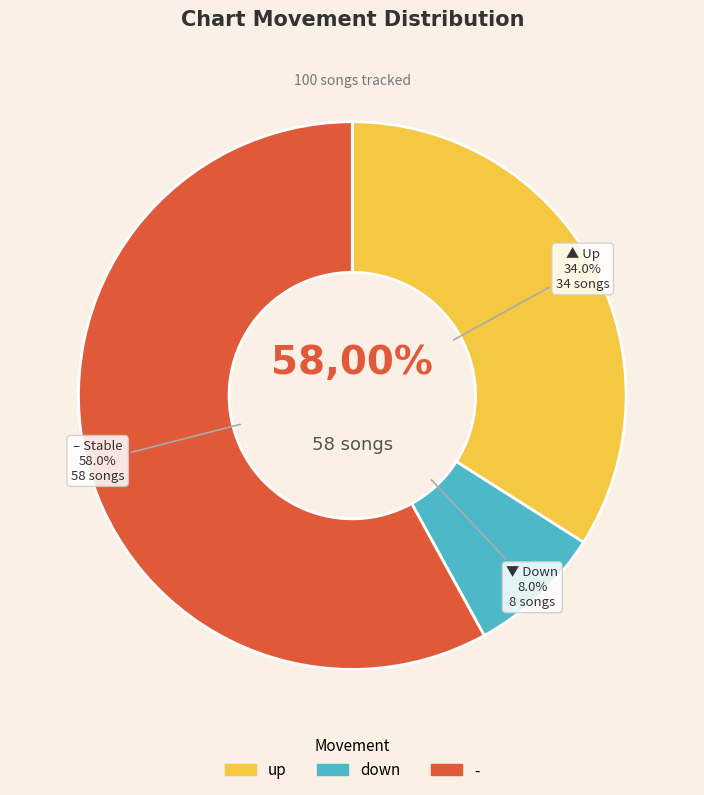

How many segments does this pie chart have?

3